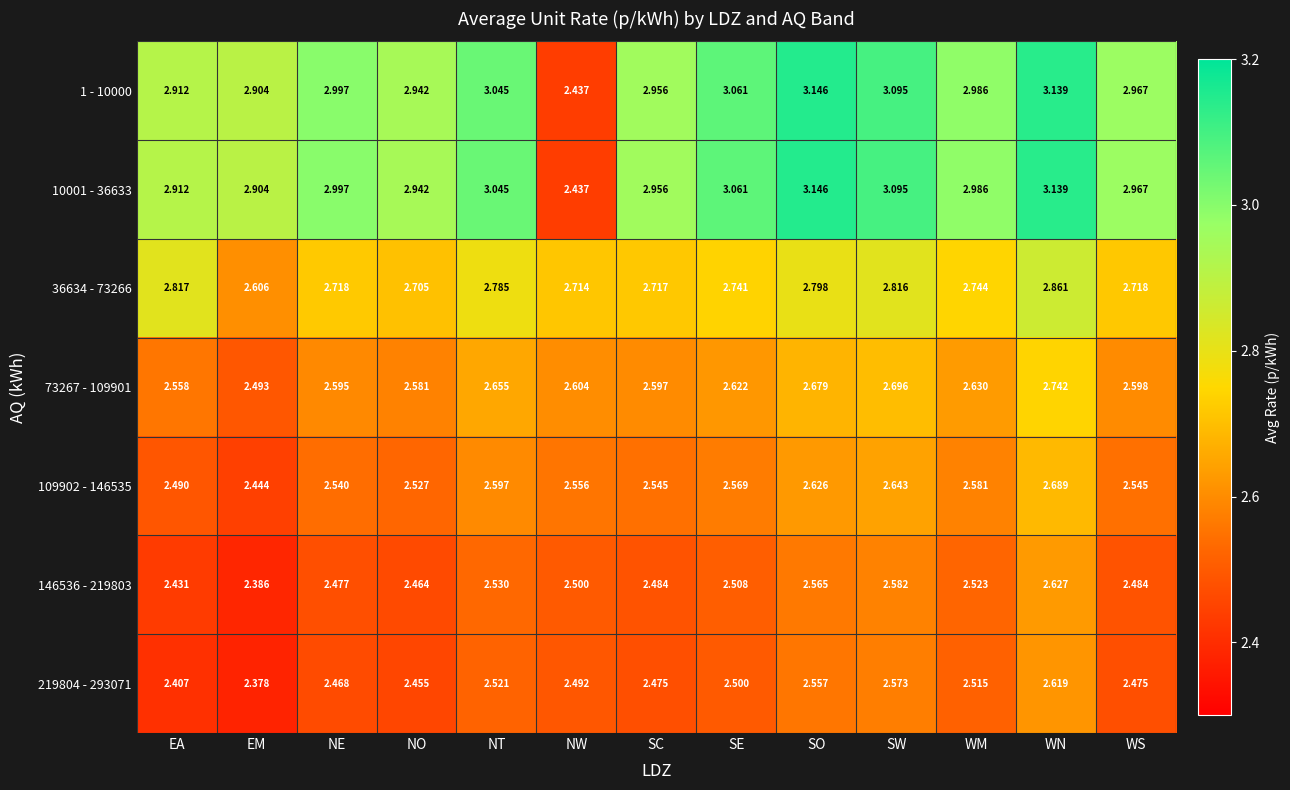

Is the value of 219804 - 293071 at SW greater than the value of 10001 - 36633 at SW?

No